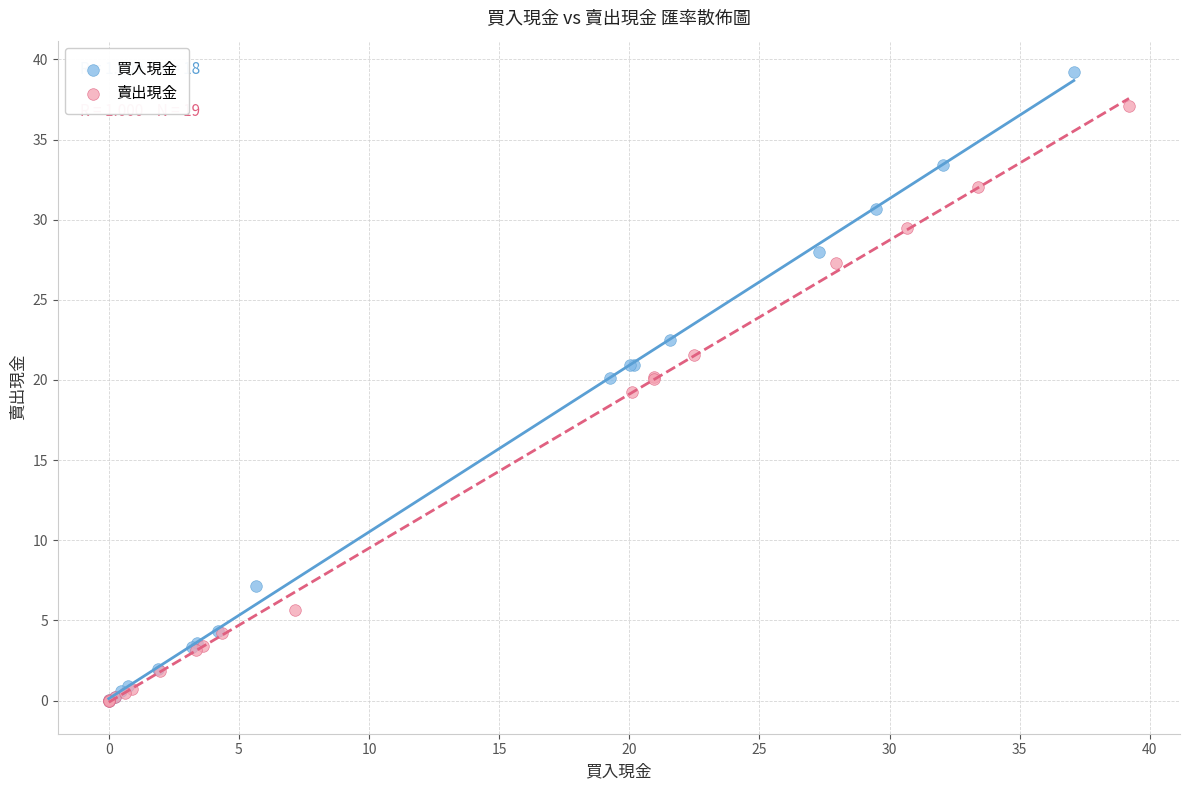

Which series has the widest spread of Y values?

買入現金